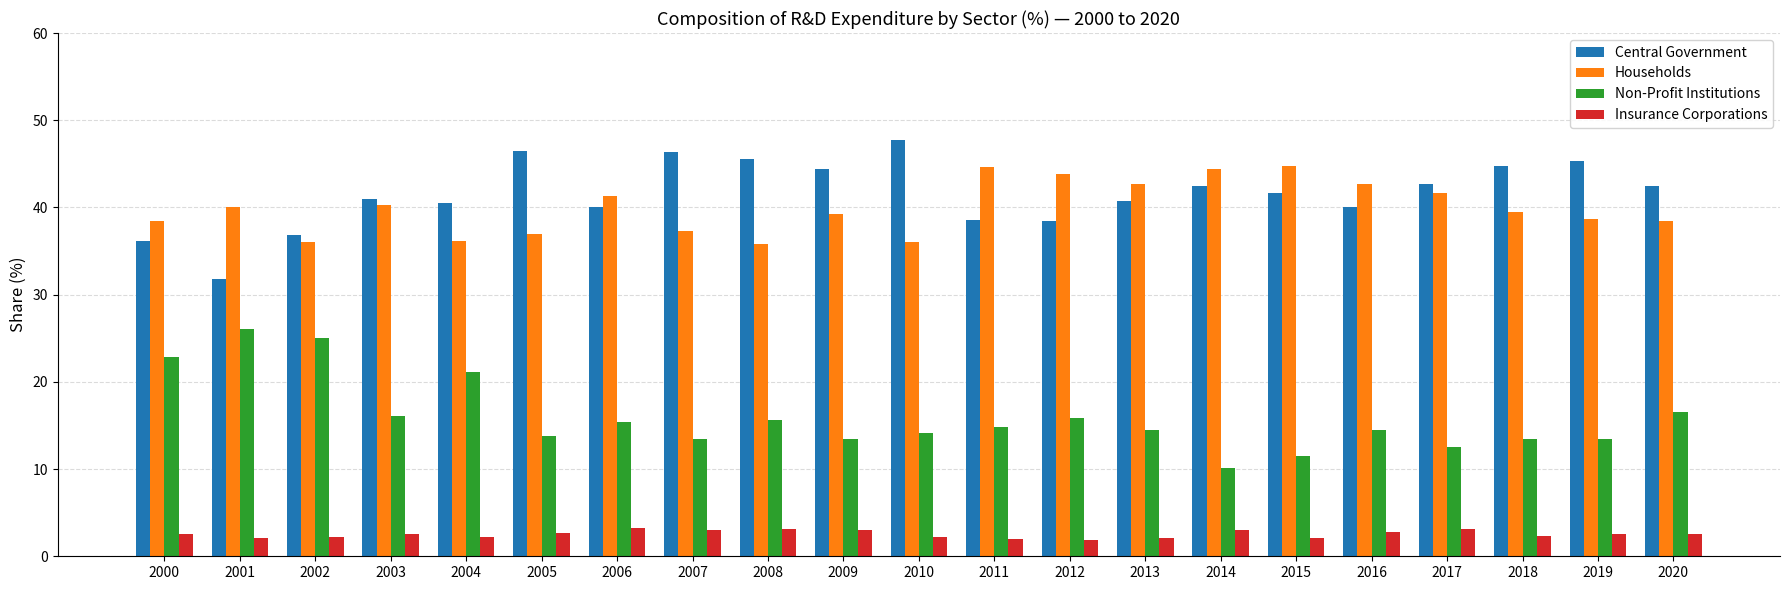

Which category has the lowest value in the Non-Profit Institutions series?

2014